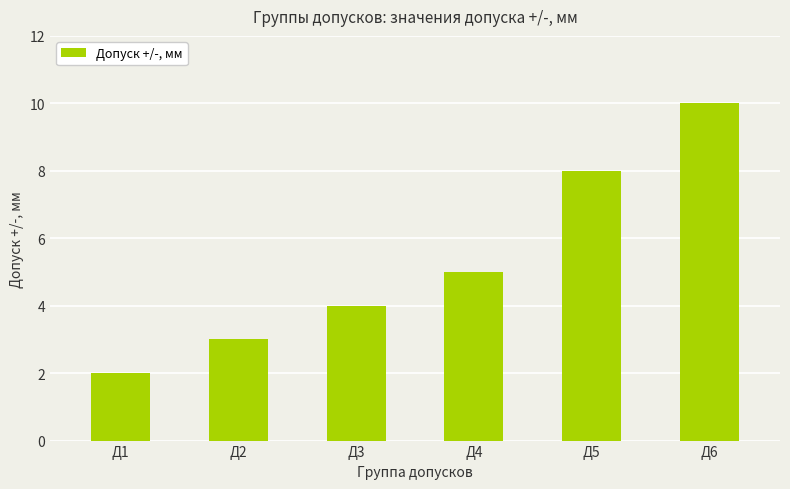

How many values are below 5?

3